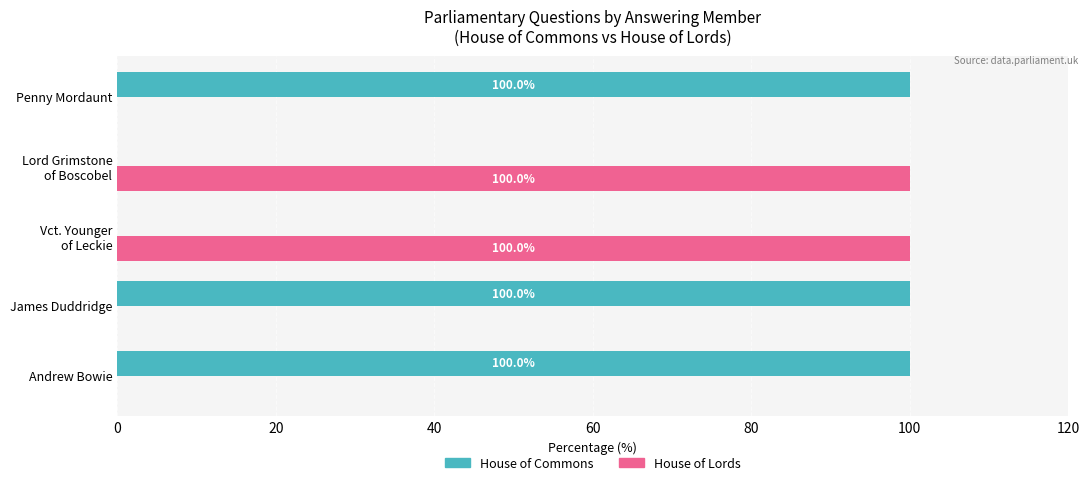

What is the highest value of the House of Commons series?

100